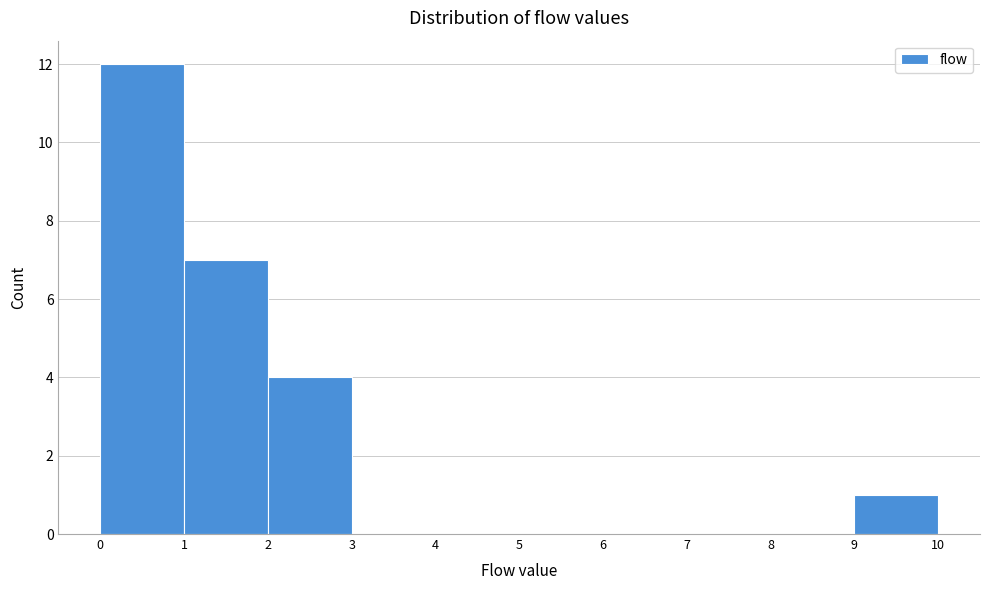

Over which range of the x-axis is the bar tallest?

0 to 1